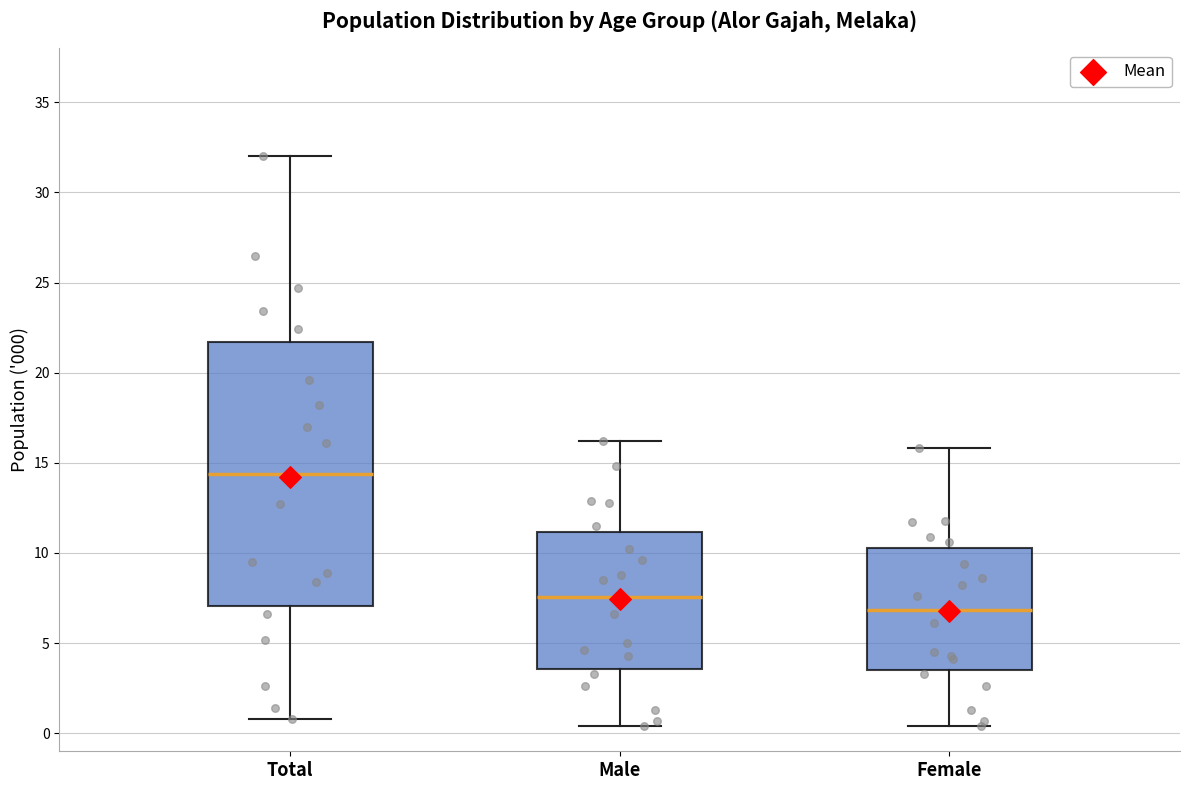

Reading left to right, transcribe this box plot: for each box, give where its median line is, the range the box spans, and where its two whiskers end, as read against the y-axis. The values are not printed on the chart, so give them approximately, as read against the axis.

Total: median 14.5, box 7.0 to 21.5, whiskers 1.0 to 32.0
Male: median 7.5, box 3.5 to 11.0, whiskers 0.5 to 16.0
Female: median 7.0, box 3.5 to 10.5, whiskers 0.5 to 16.0